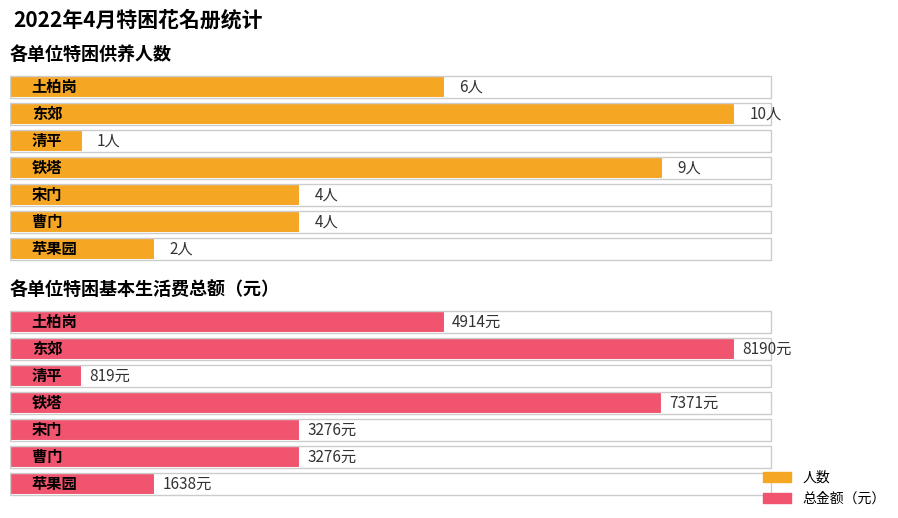

Between 宋门 and 曹门, which is larger?

宋门